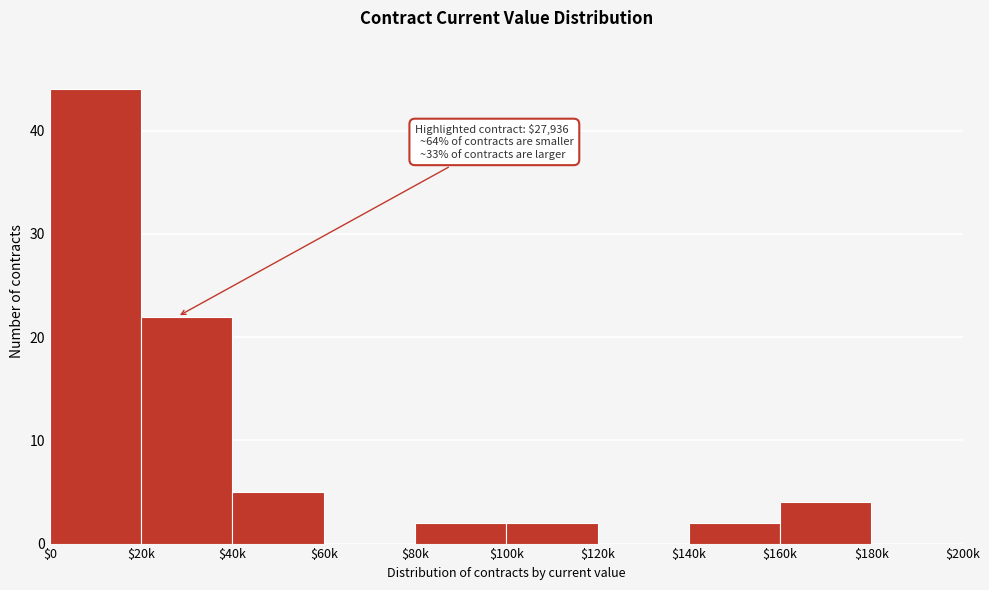

At which category does the chart reach its peak across all series?

$0